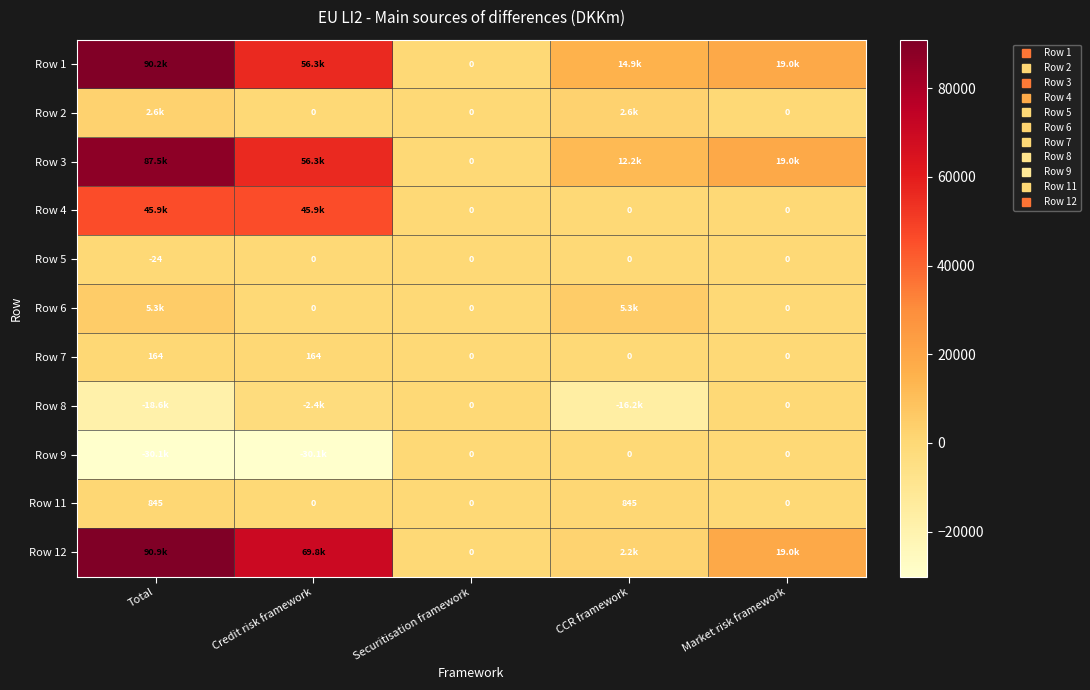

How many distinct data groups are displayed?

11